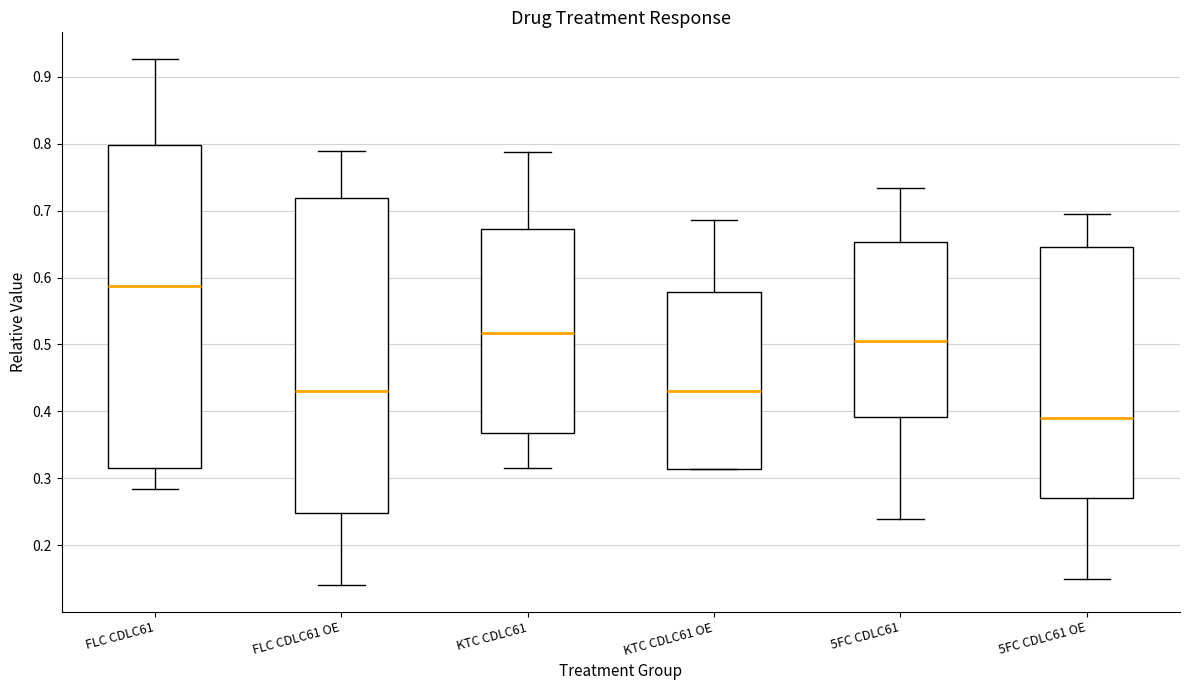

Reading left to right, read every box against the y-axis: the position of its median line, the range the box covers, and the ends of its whiskers. The values are not printed on the chart, so give them approximately, as read against the axis.

FLC CDLC61: median 0.59, box 0.32 to 0.80, whiskers 0.28 to 0.93
FLC CDLC61 OE: median 0.43, box 0.25 to 0.72, whiskers 0.14 to 0.79
KTC CDLC61: median 0.52, box 0.37 to 0.67, whiskers 0.32 to 0.79
KTC CDLC61 OE: median 0.43, box 0.31 to 0.58, whiskers 0.31 to 0.69
5FC CDLC61: median 0.51, box 0.39 to 0.65, whiskers 0.24 to 0.73
5FC CDLC61 OE: median 0.39, box 0.27 to 0.65, whiskers 0.15 to 0.70